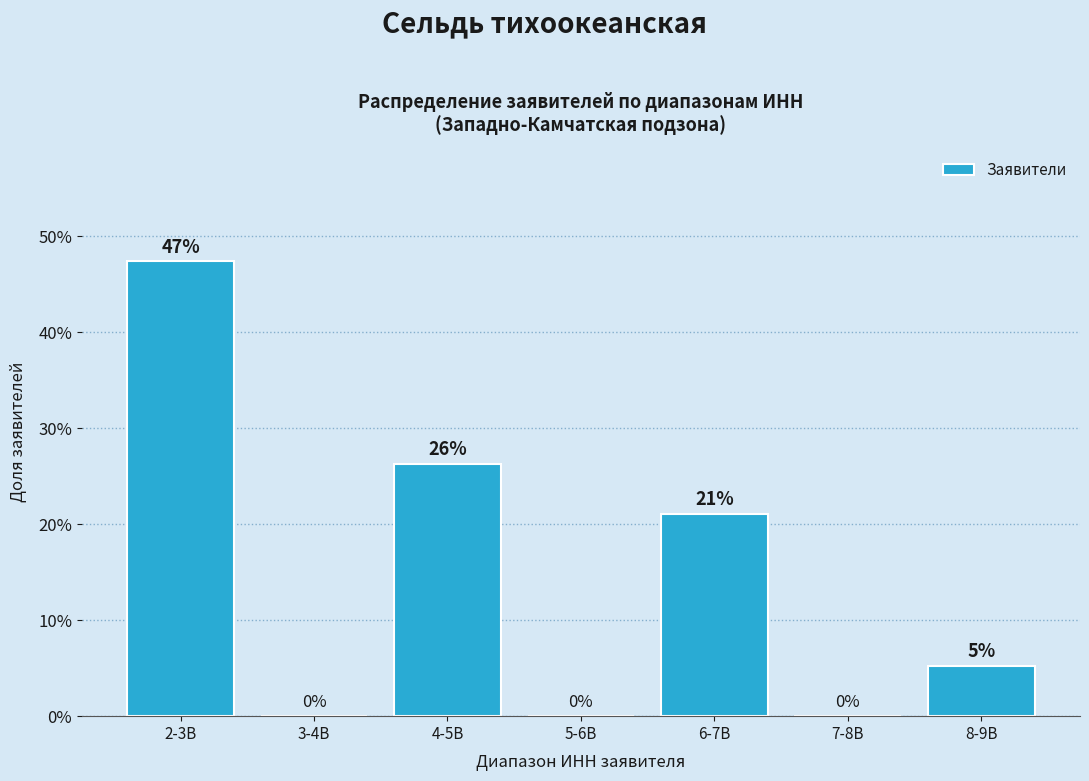

What is the greatest value displayed?

47.4